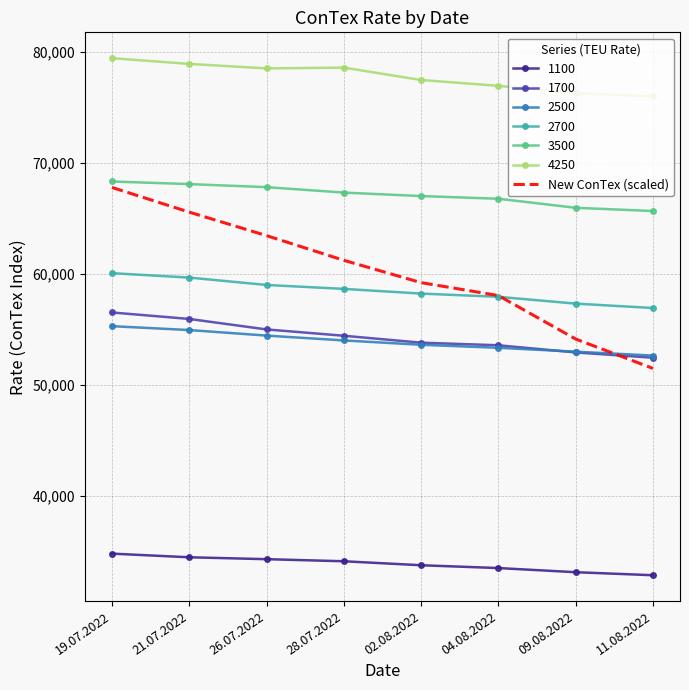

What position from the left is 11.08.2022?

8